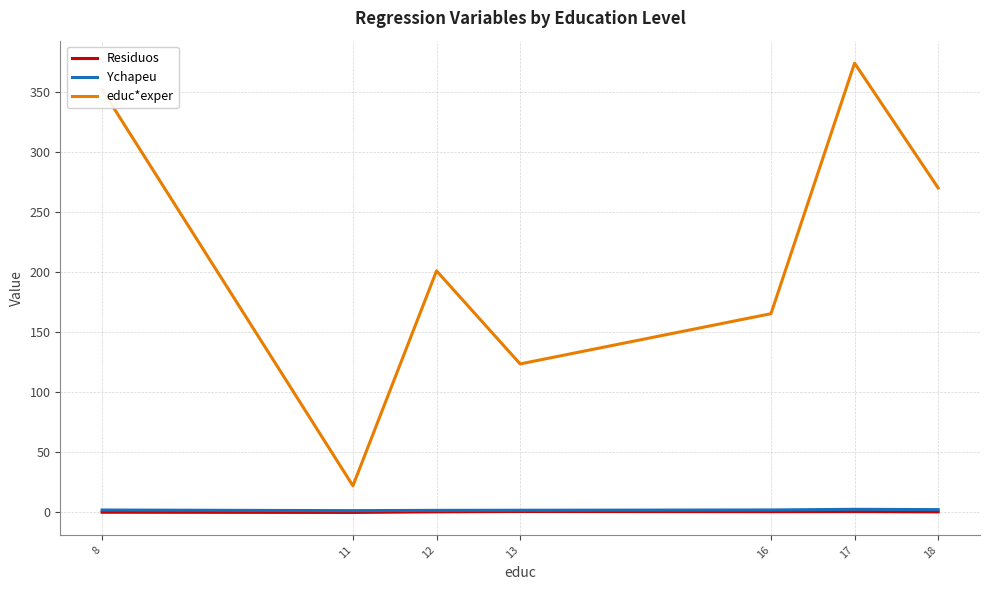

True or false: educ*exper and Ychapeu intersect in this chart.

False